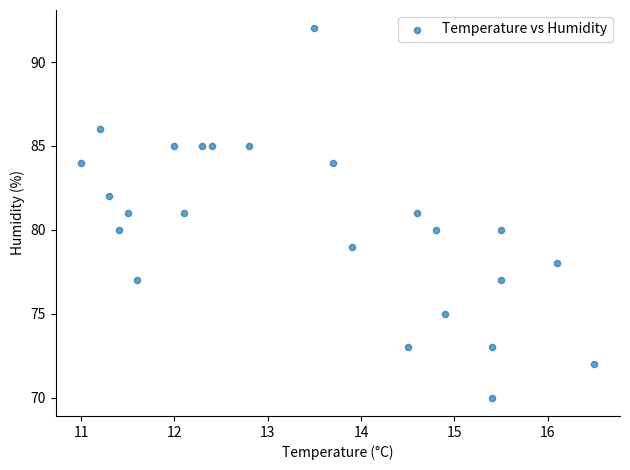

What is the range of Y values (max minus min)?

22